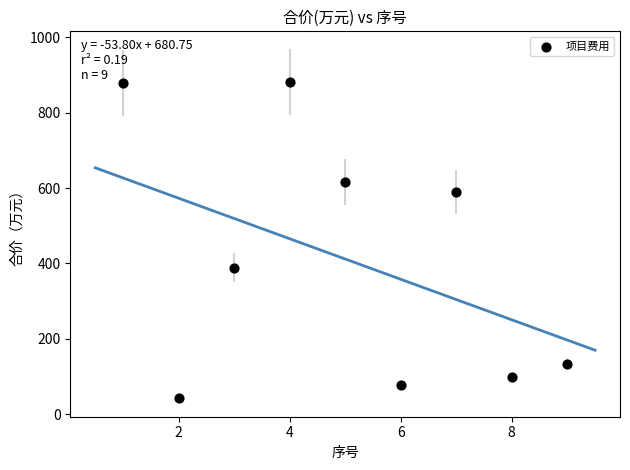

What Y value in the scatter plot is closest to 462?

388.9